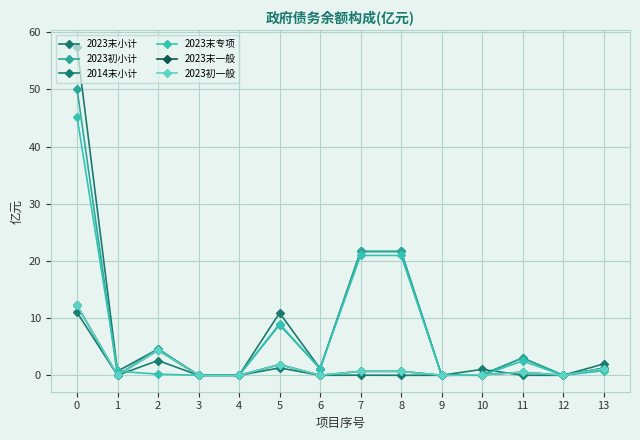

Between 6 and 9, which is larger?

6